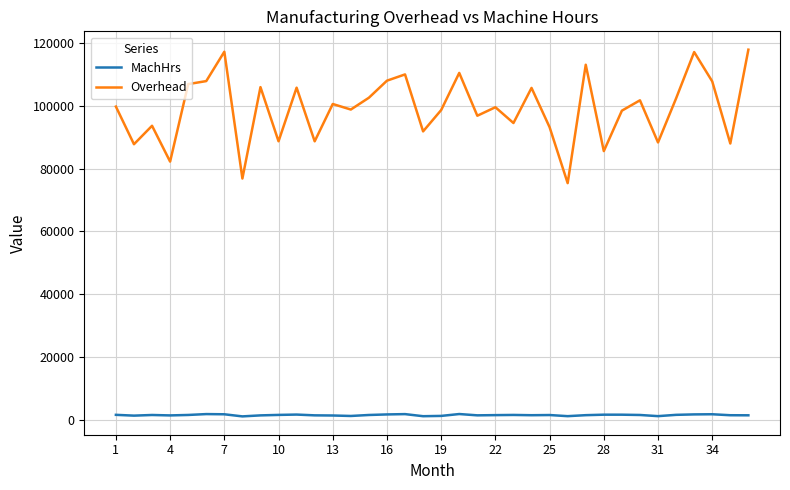

True or false: MachHrs and Overhead intersect in this chart.

False